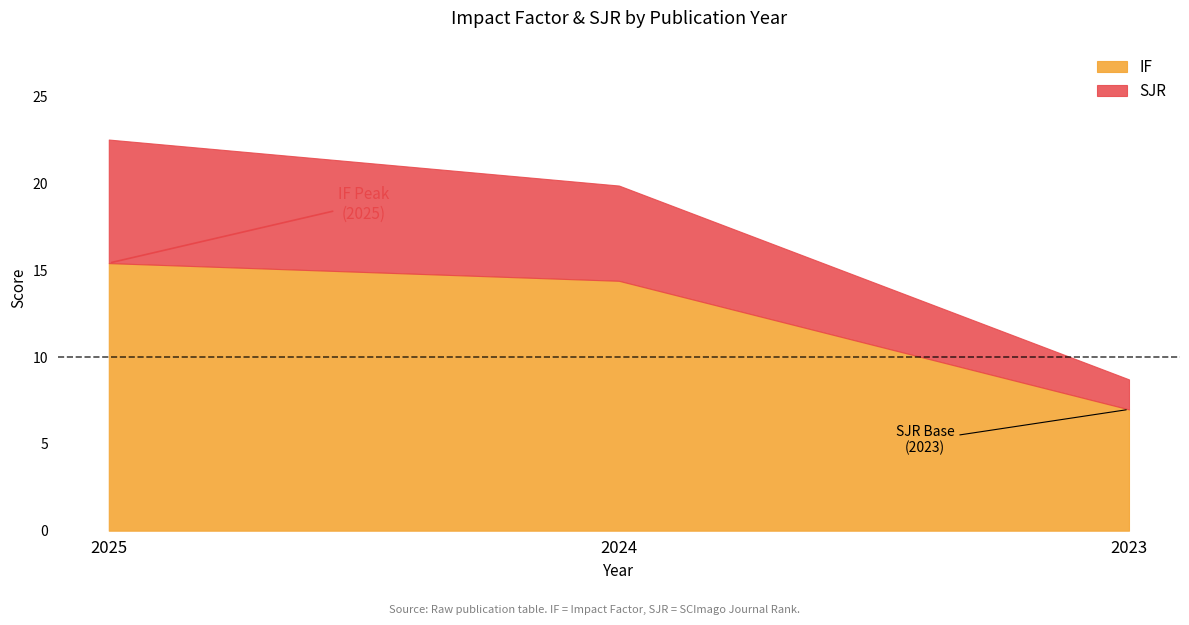

What are all the series names shown in the legend?

IF, SJR